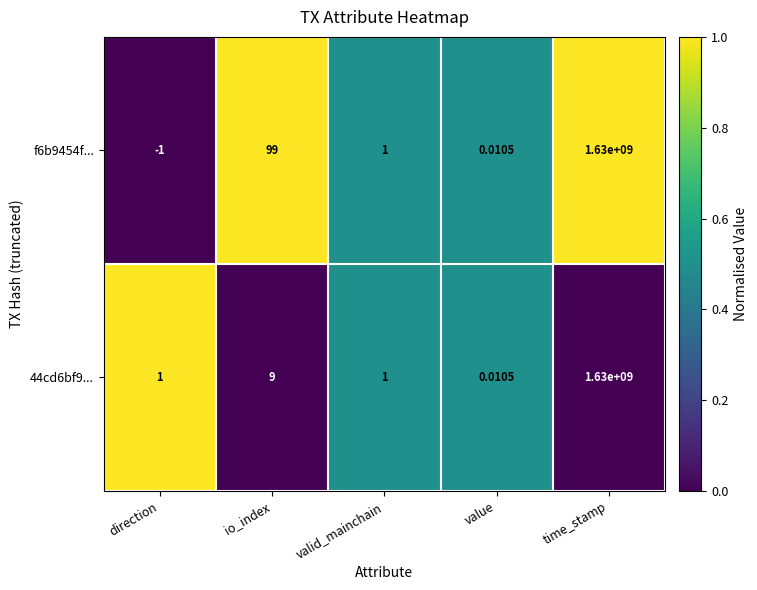

How many values in the f6b9454f... series are below 1?

2